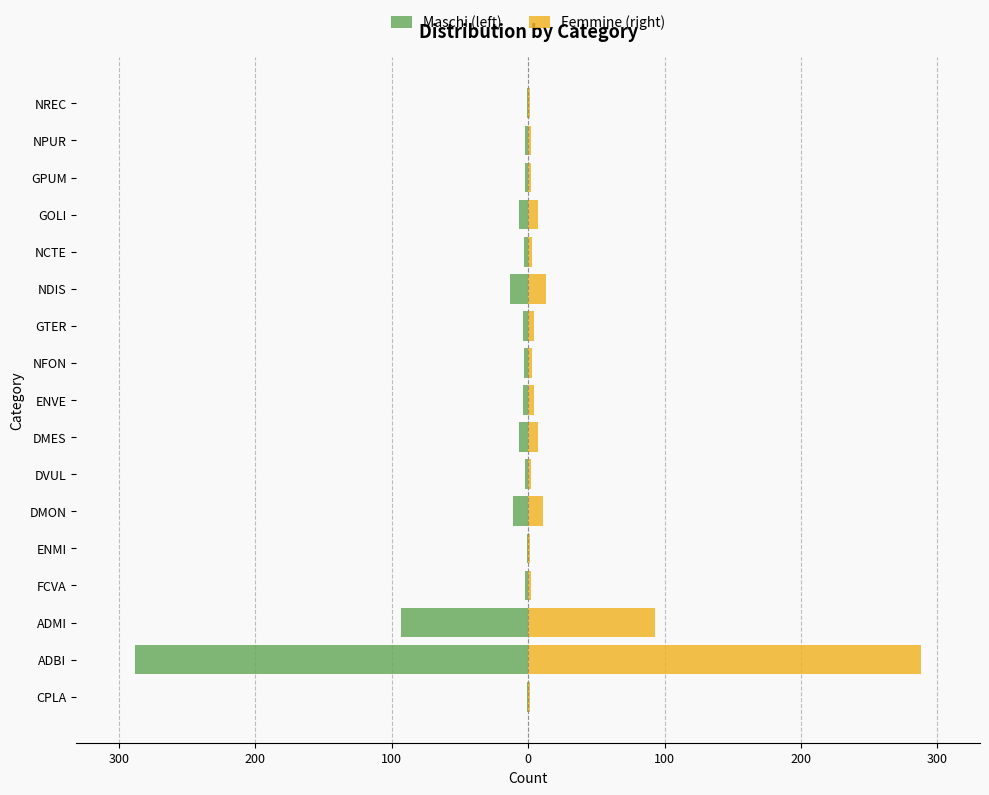

Reading right to left, transcribe all the data shown in this chart.

Maschi (left): -1	-2	-2	-7	-3	-13	-4	-3	-4	-7	-2	-11	-1	-2	-93	-288	-1
Femmine (right): 1	2	2	7	3	13	4	3	4	7	2	11	1	2	93	288	1